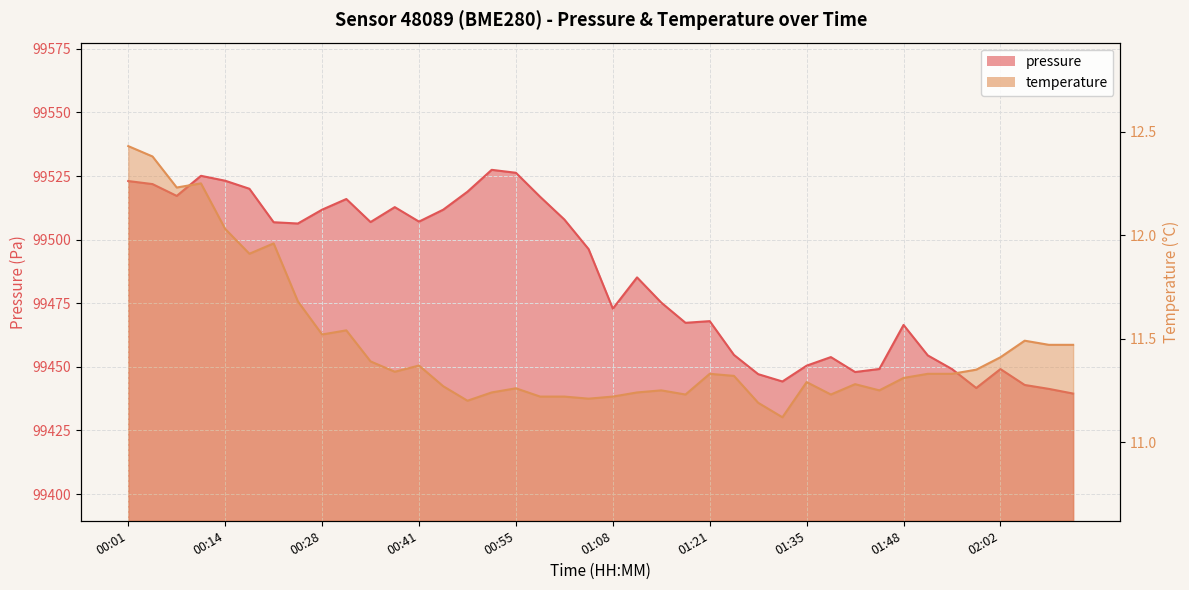

Between 01:31 and 00:21, which is larger?

00:21